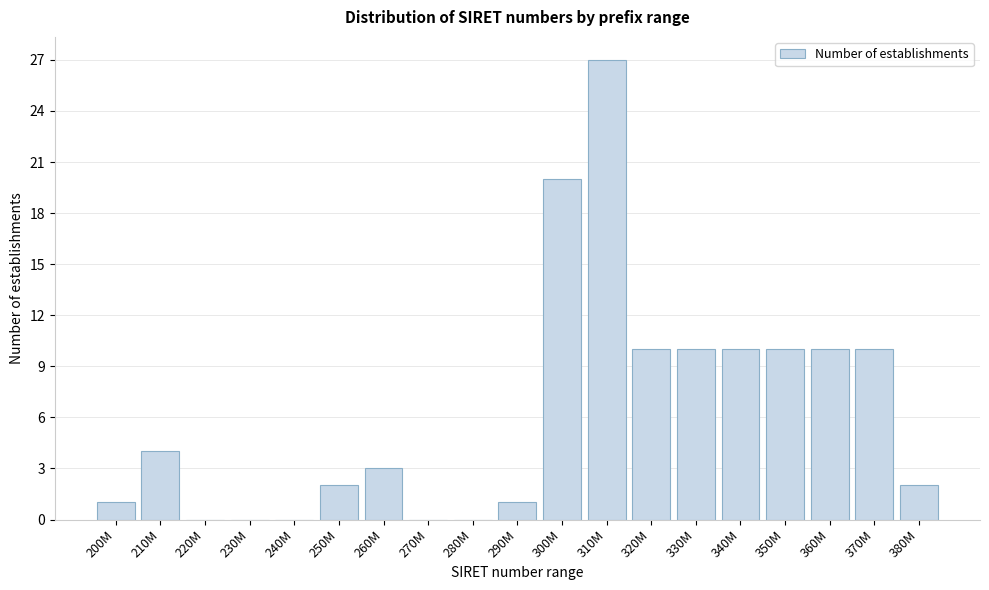

Reading left to right, extract all data points from this chart.

200M=1	210M=4	220M=0	230M=0	240M=0	250M=2	260M=3	270M=0	280M=0	290M=1	300M=20	310M=27	320M=10	330M=10	340M=10	350M=10	360M=10	370M=10	380M=2